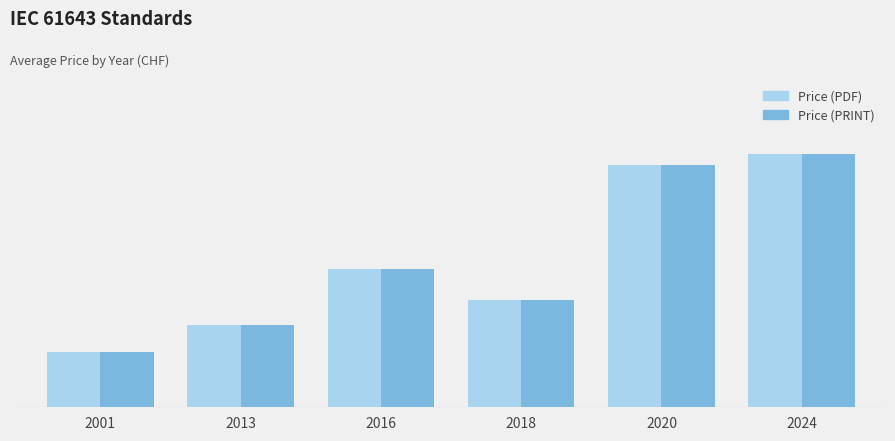

What is the maximum value shown in the chart?

365.0